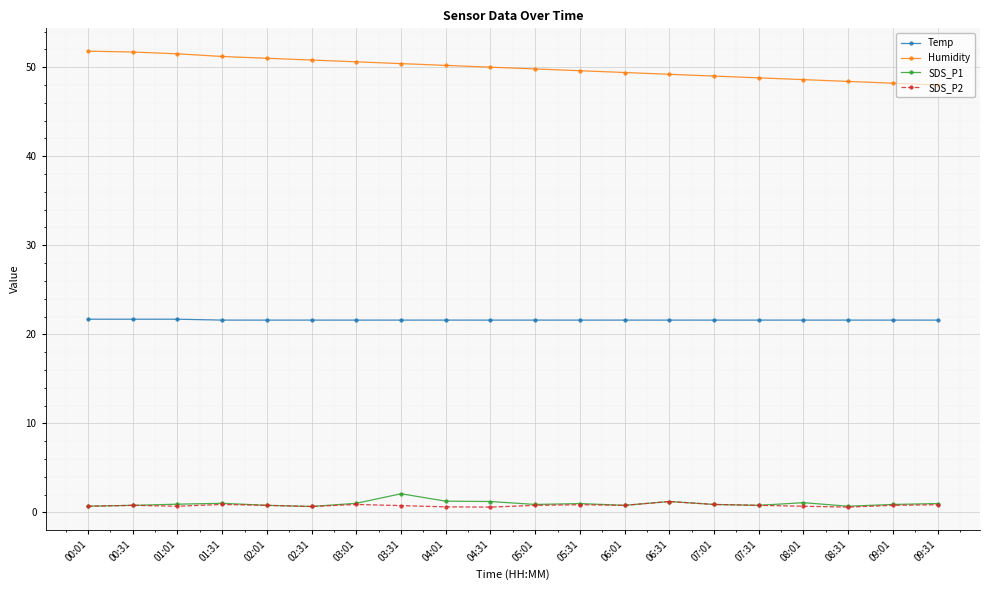

True or false: SDS_P2 and Humidity intersect in this chart.

False